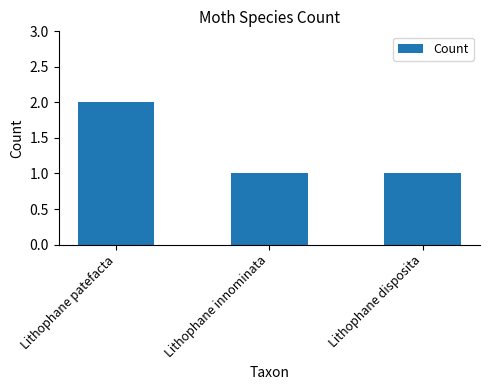

How many categories are shown in the chart?

3